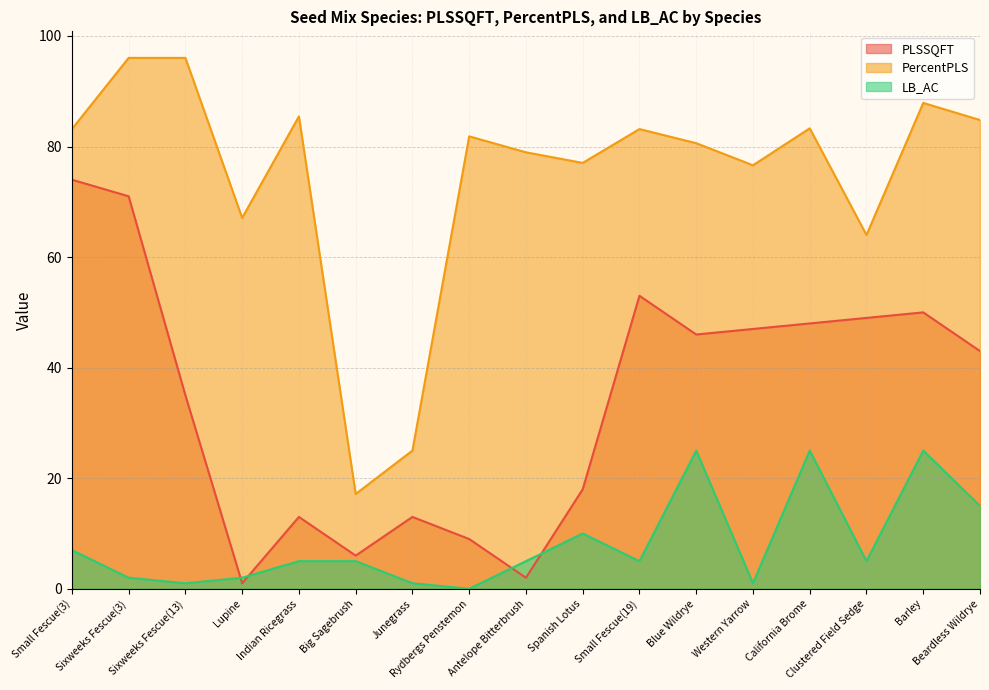

List the series in order of their peak value, lowest first.

LB_AC, PLSSQFT, PercentPLS